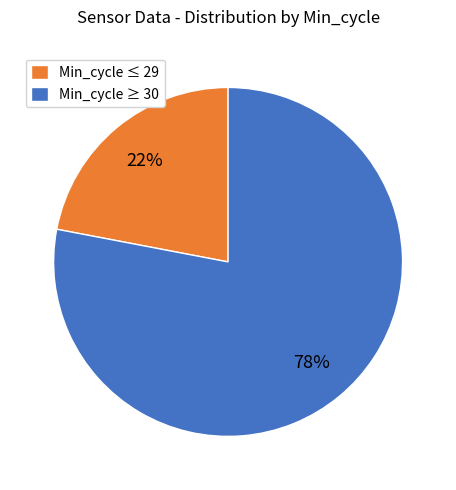

To the nearest percent, what is the average slice percentage?

50%